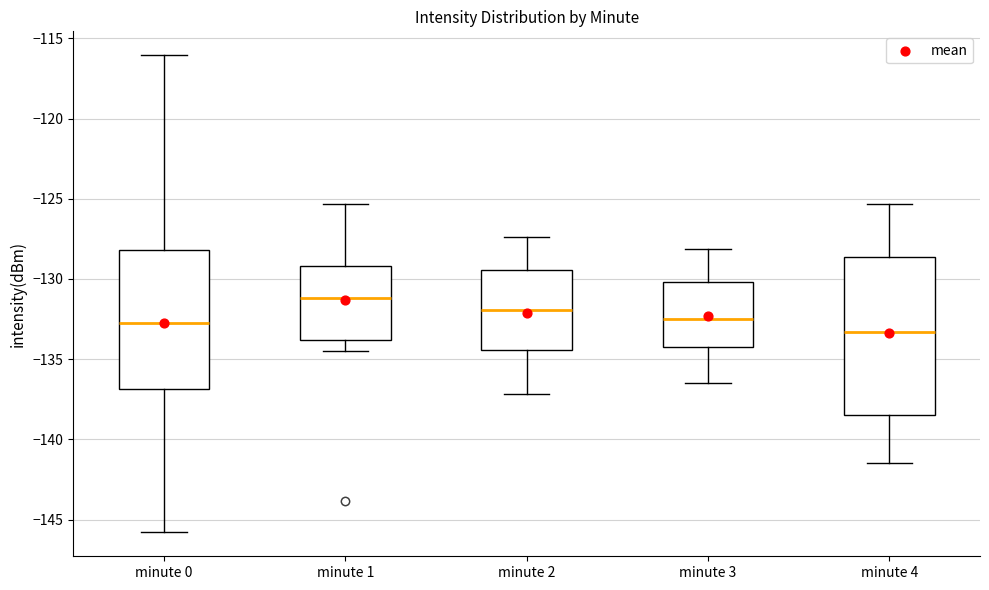

Comparing the boxes themselves (not the whiskers), which one is the tallest?

minute 4